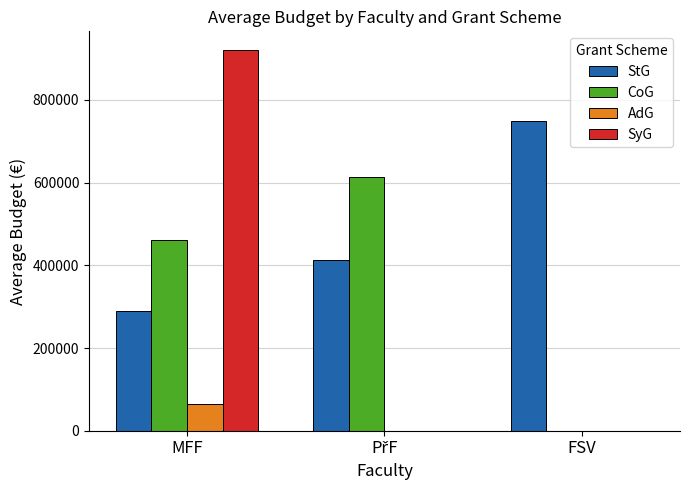

What are all the series names shown in the legend?

StG, CoG, AdG, SyG